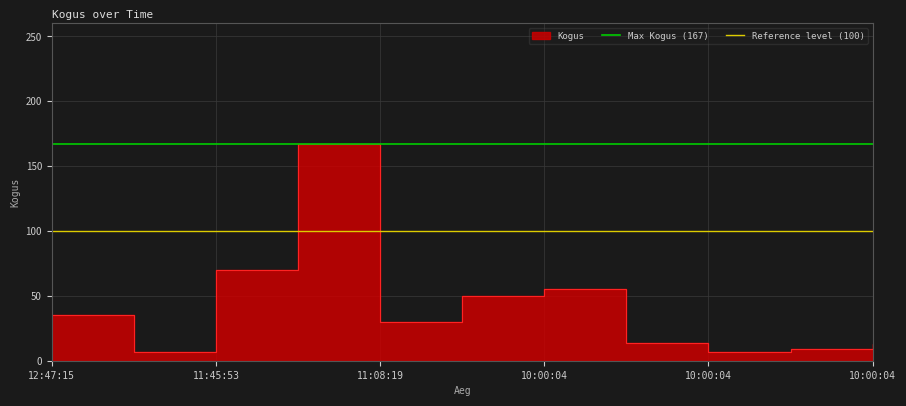

The value of Reference level (100) at 11:45:53 is 100. True or false?

True